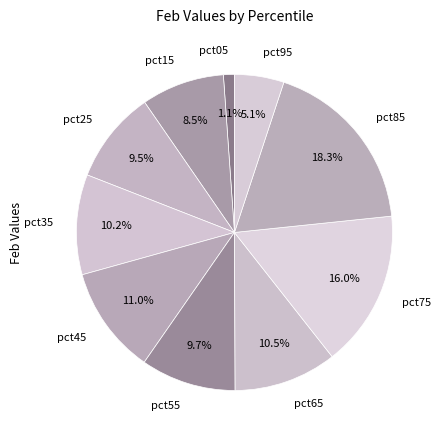

How many slices are in this pie chart?

10